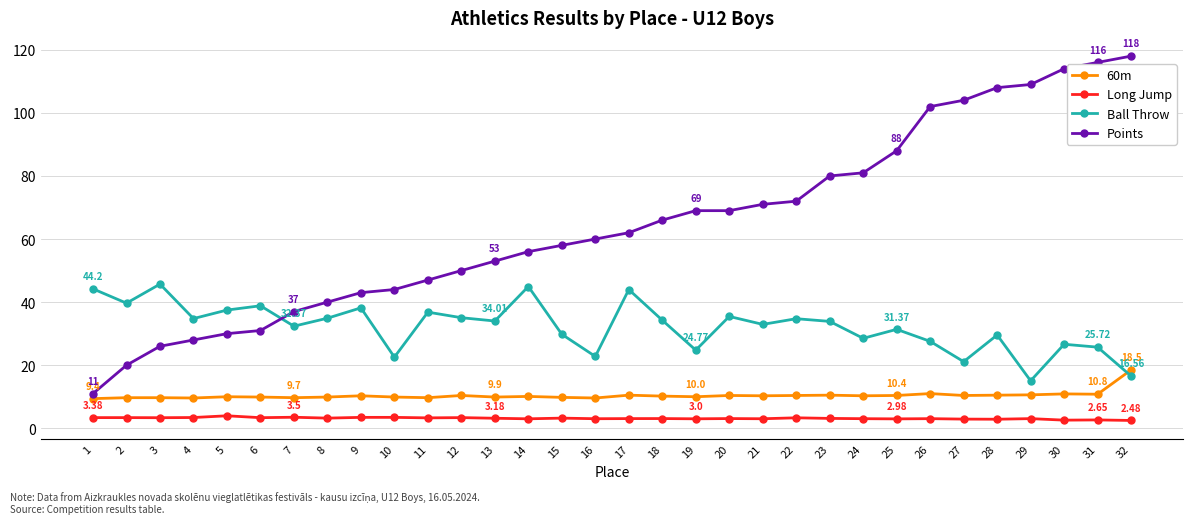

Is this an area chart (filled region under the line)?

No